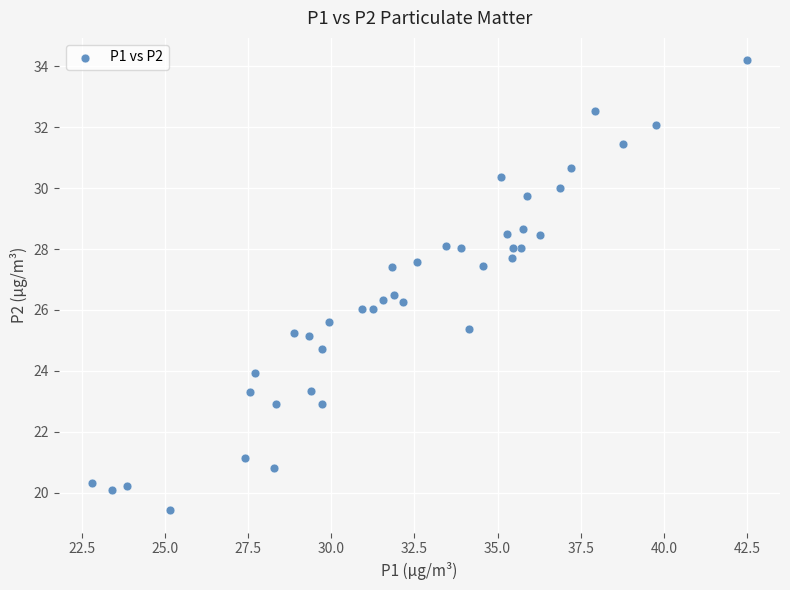

What is the range of X values (max minus min)?

19.7